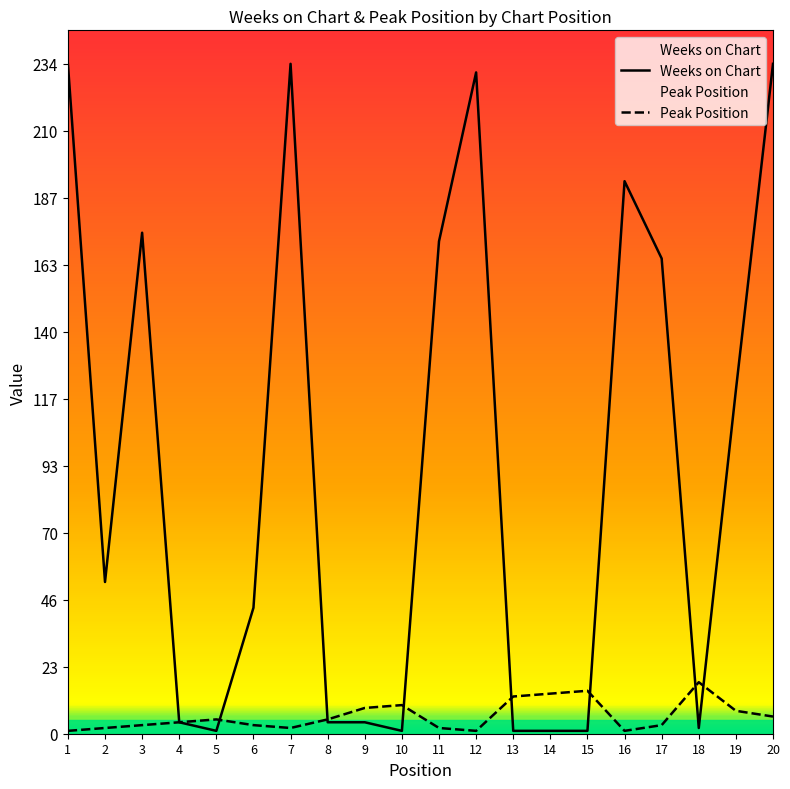

What is the value of the Weeks on Chart point at the 20th from the left?

234